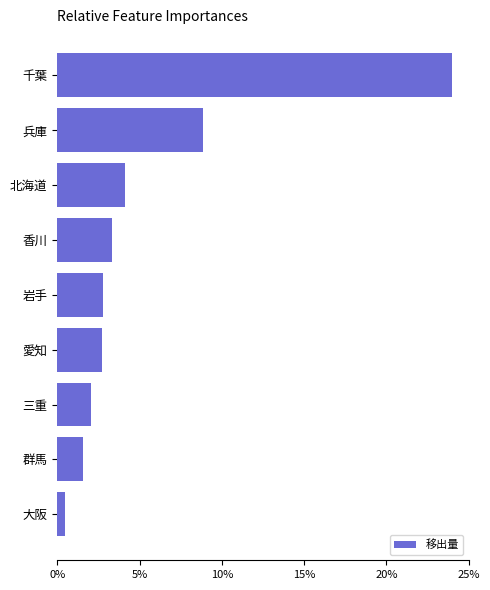

What is the difference between the maximum and minimum values?

23.6